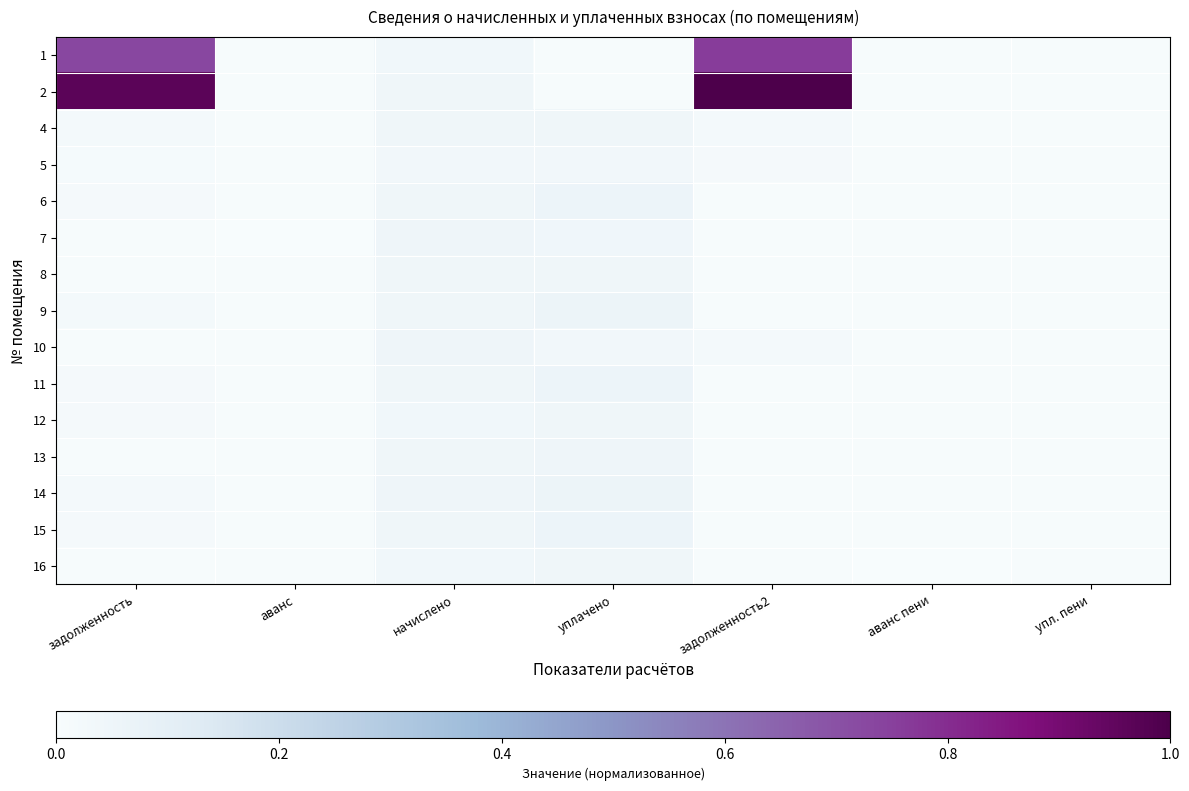

Rank the series by their maximum value, from highest to lowest.

2, 1, 14, 9, 6, 15, 11, 10, 13, 7, 8, 4, 12, 16, 5